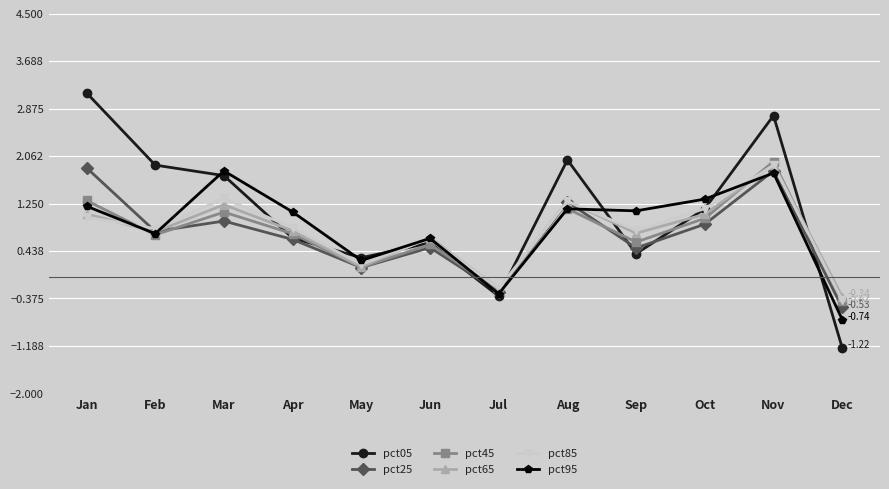

How many lines are shown in the chart?

6